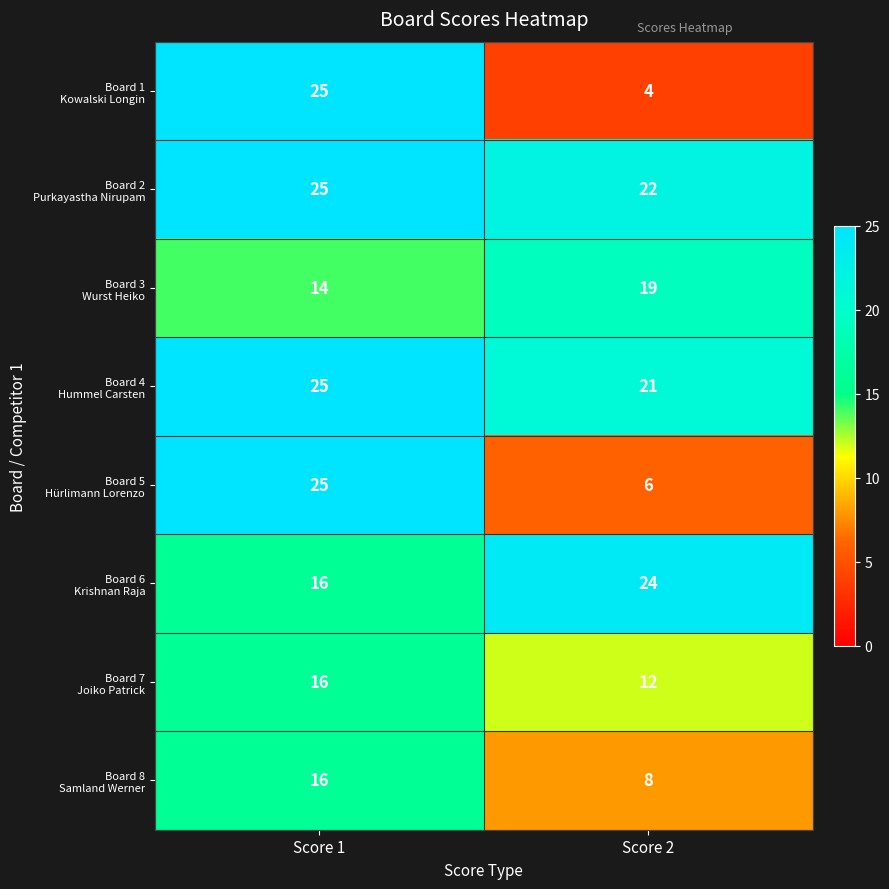

What is the smallest value displayed?

4